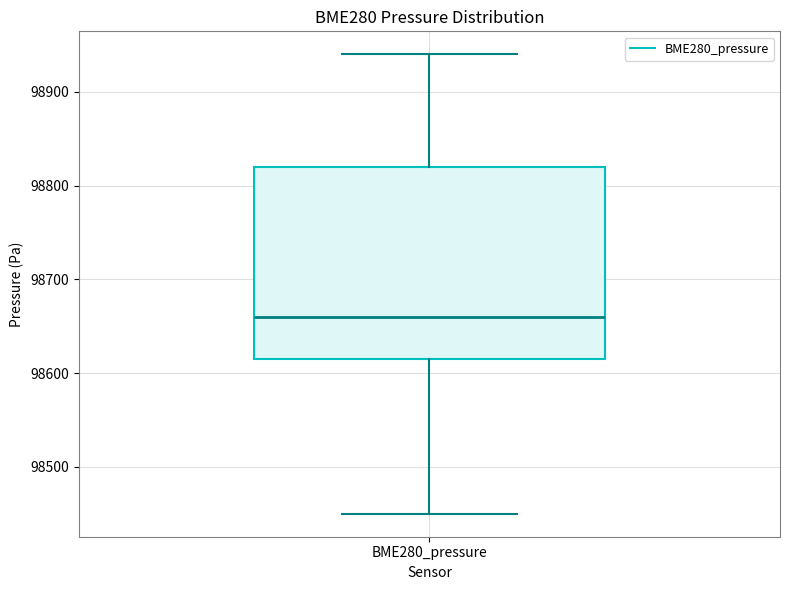

Read this box plot against the y-axis: the position of the median line, the range covered by the box, and the ends of both whiskers. The values are not printed on the chart, so give them approximately, as read against the axis.

median 98660, box 98620 to 98820, whiskers 98450 to 98940